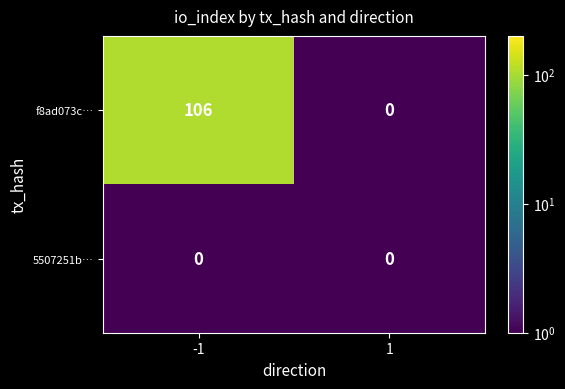

Is it true that 5507251b… equals 0 at 1?

True